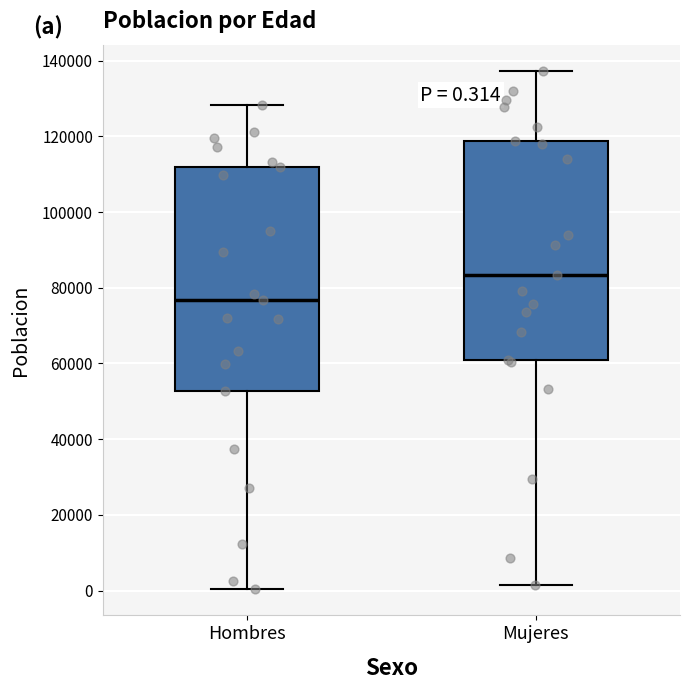

Which box has the highest median line?

Mujeres